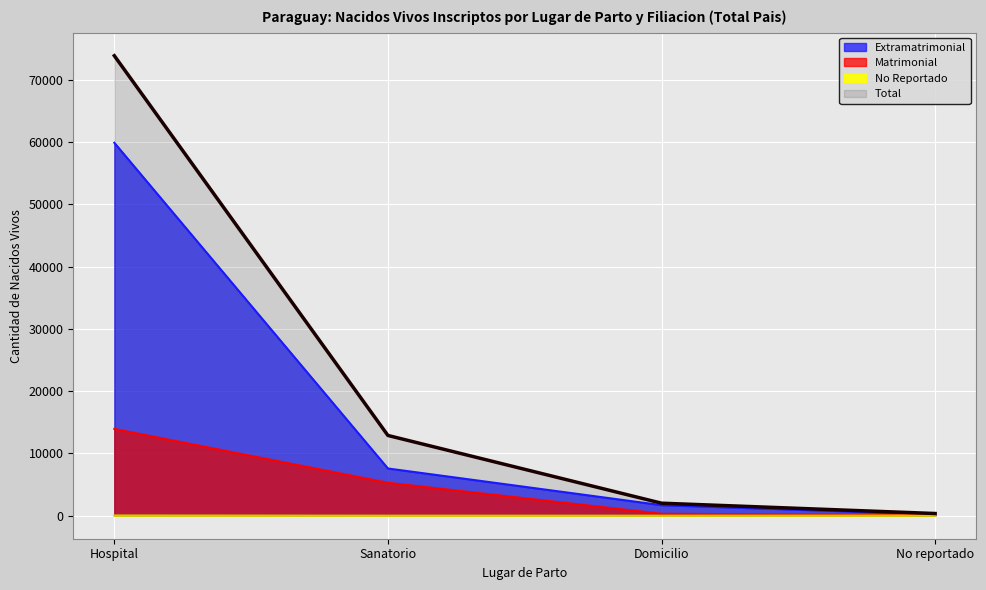

Which category has the highest value across all series?

Hospital